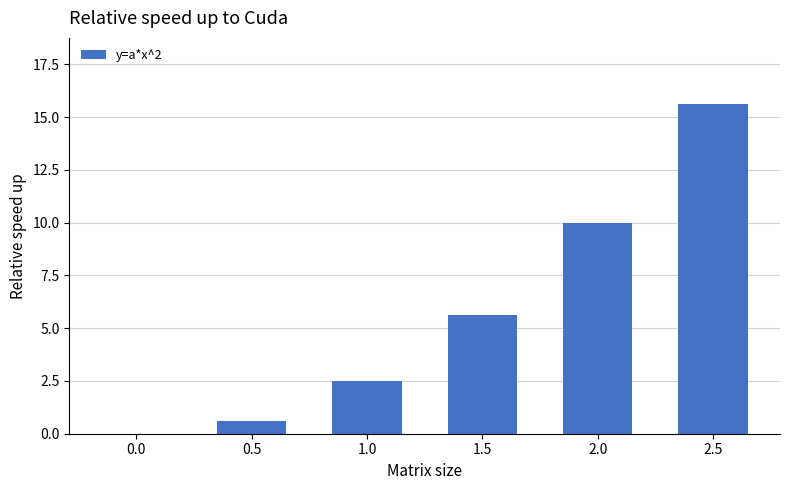

How many series are shown in this chart?

1